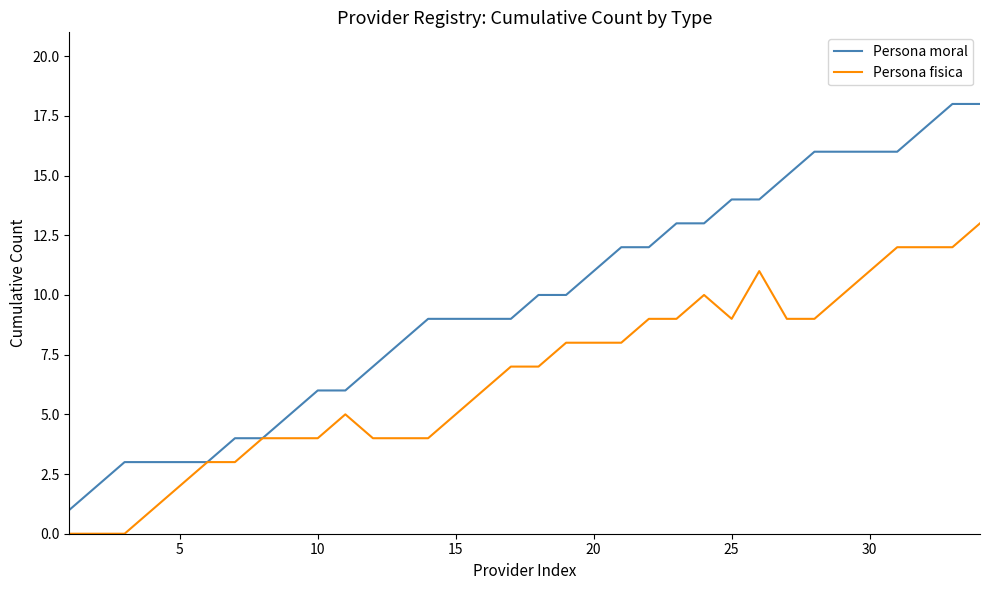

Rank the series by their average value, from lowest to highest.

Persona fisica, Persona moral